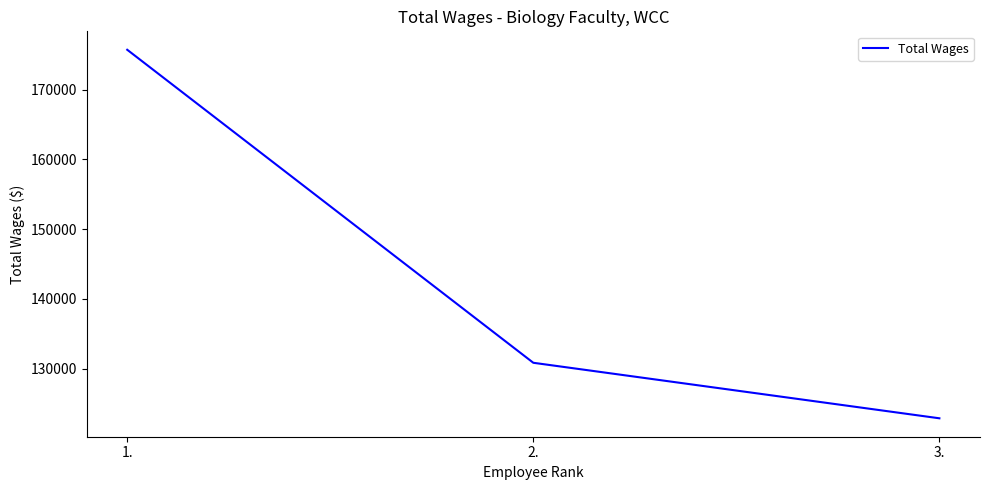

What is the change in value from 1. to 2.?

-44867